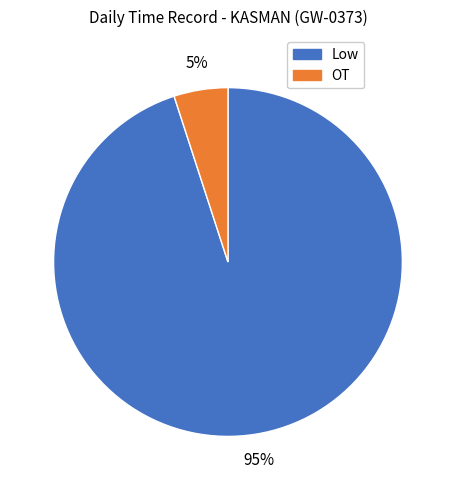

Between Low and OT, which is larger?

Low